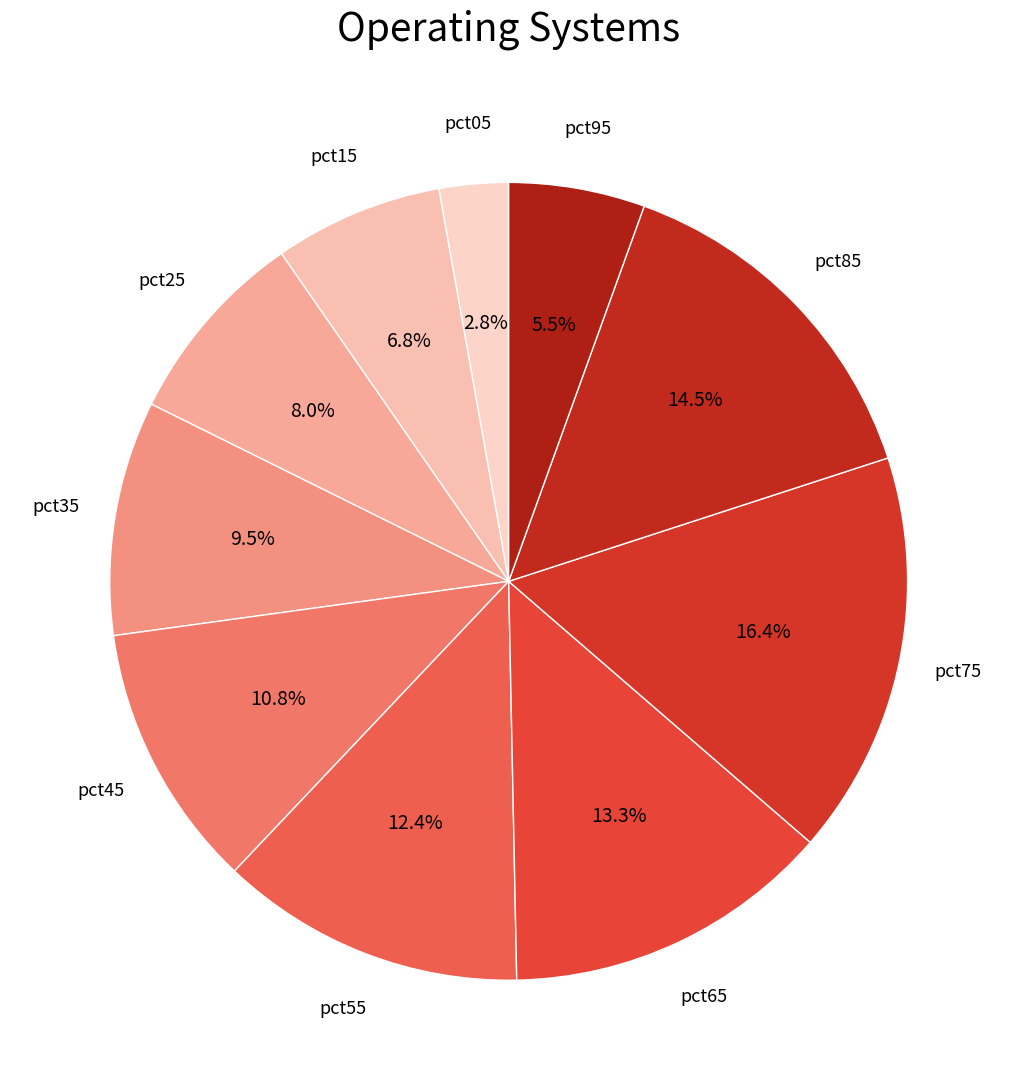

Count the number of slices in the pie.

10